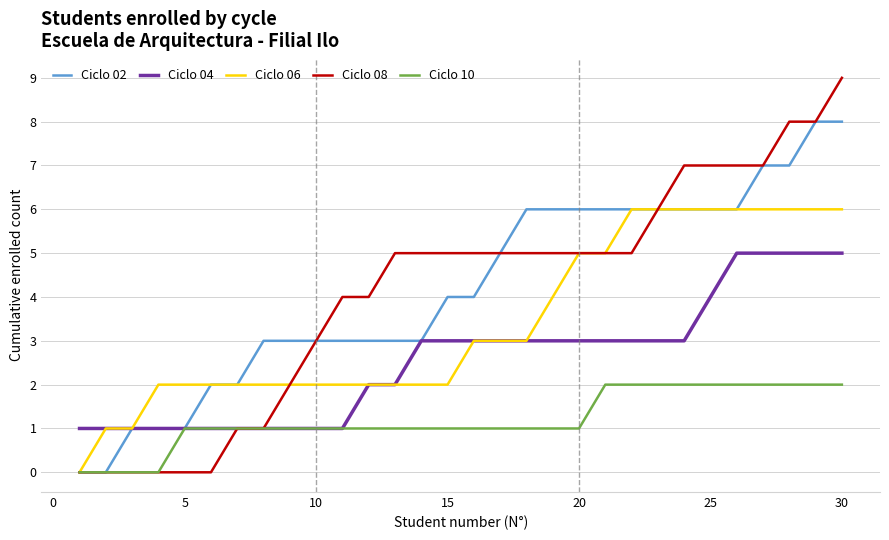

How many categories are shown in the chart?

30